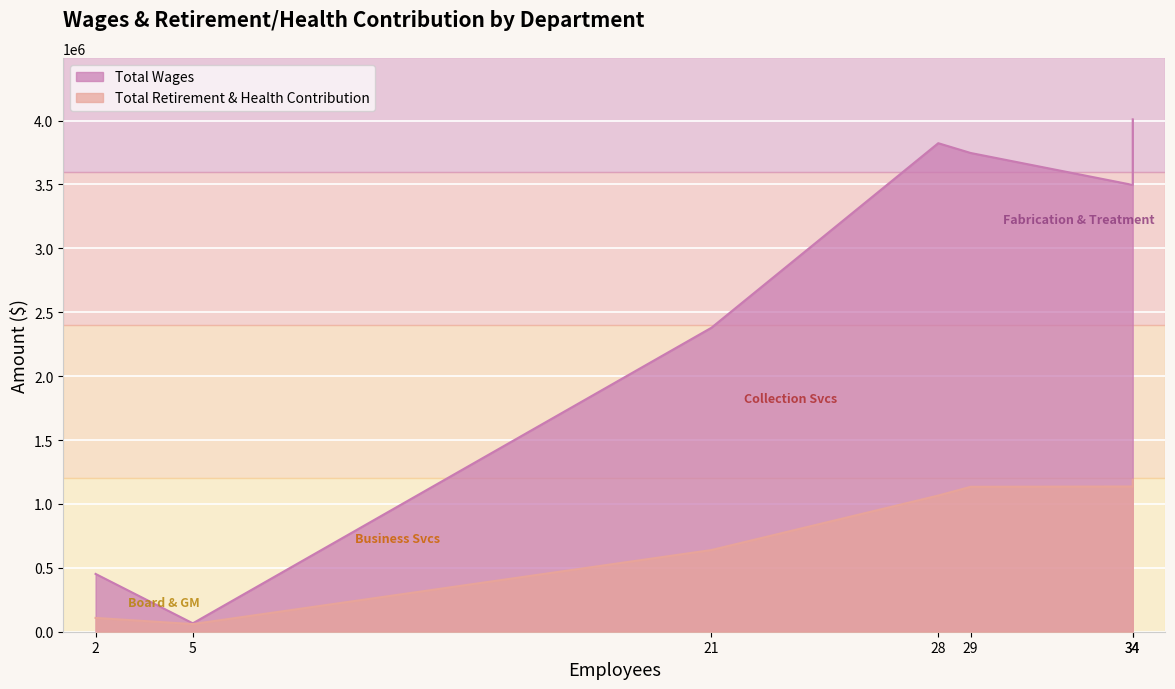

The Total Wages series shows 1921443 at 34. True or false?

False